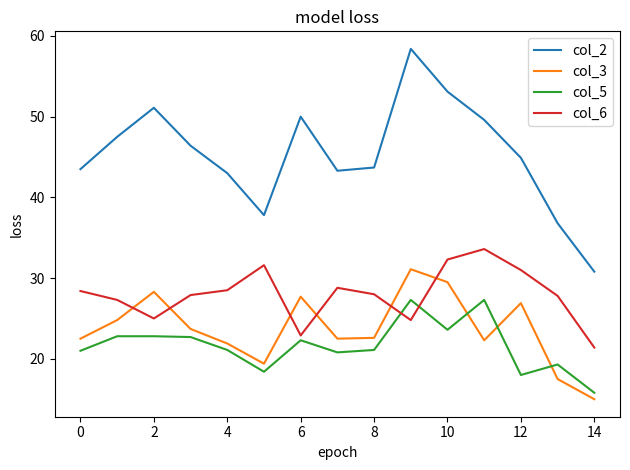

How many values in the col_2 series are below 44?

7